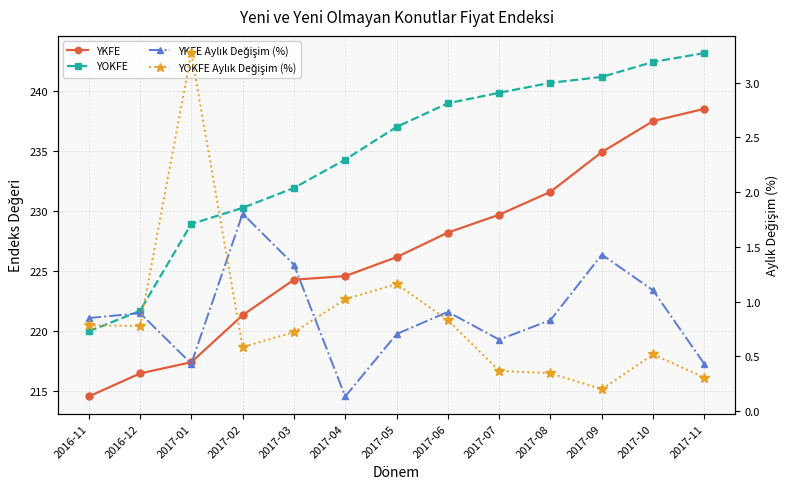

How many categories are shown in the chart?

13